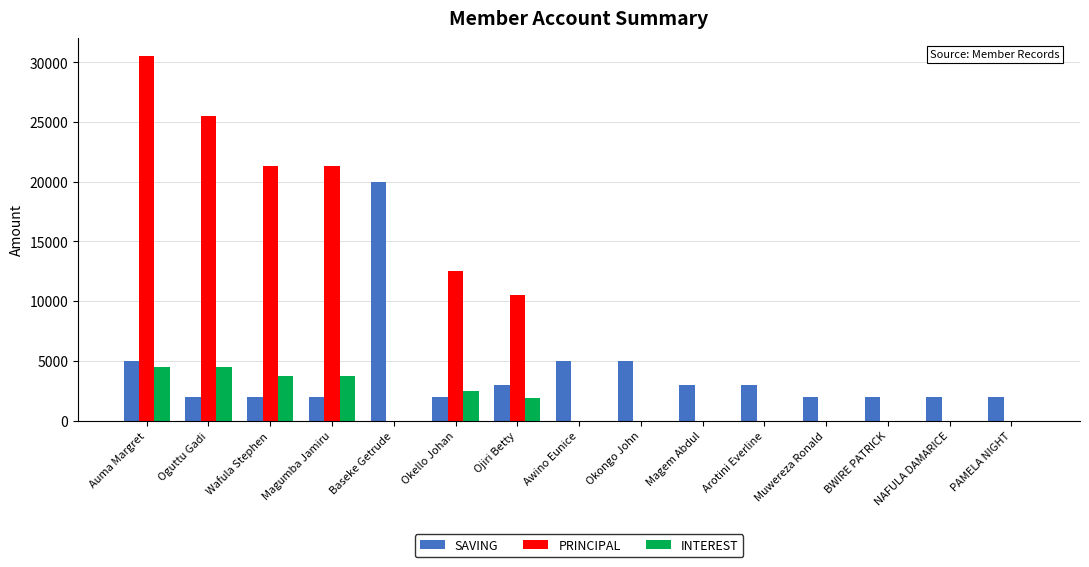

Reading left to right, transcribe all the data shown in this chart.

SAVING: 5000	2000	2000	2000	20000	2000	3000	5000	5000	3000	3000	2000	2000	2000	2000
PRINCIPAL: 30500	25500	21300	21300	0	12500	10500	0	0	0	0	0	0	0	0
INTEREST: 4500	4500	3700	3700	0	2500	1900	0	0	0	0	0	0	0	0